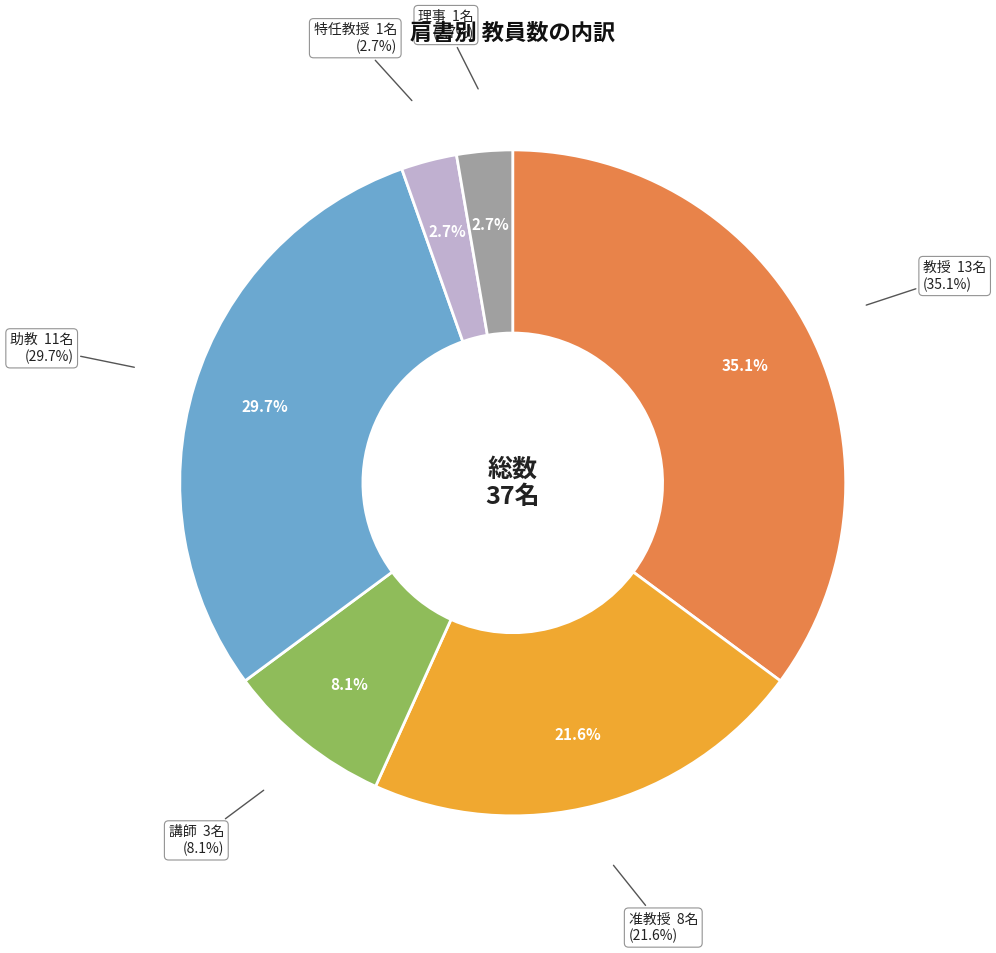

The 理事 slice represents 1% of the pie. True or false?

False